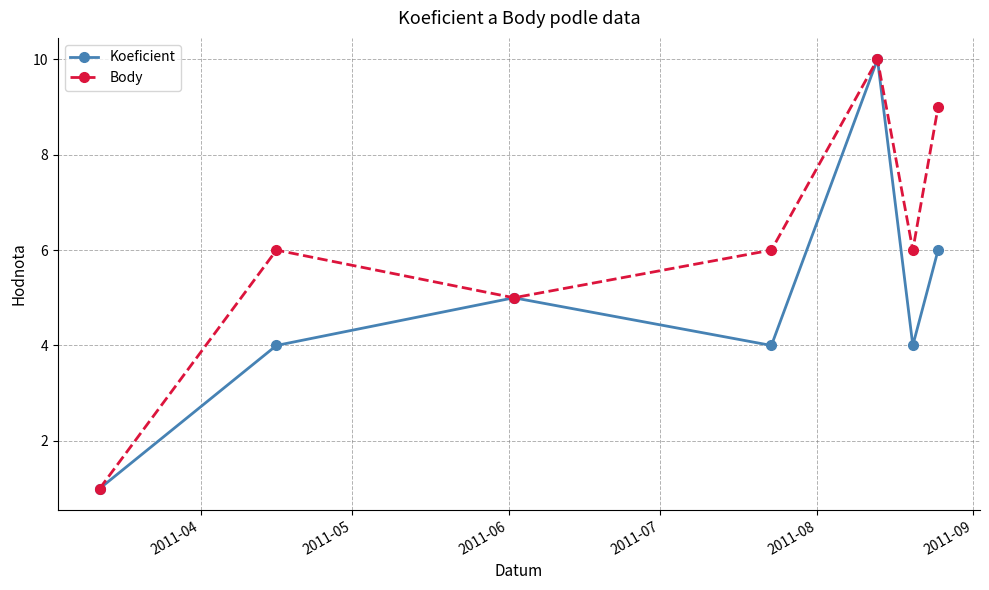

Rank the series by their average value, from lowest to highest.

Koeficient, Body